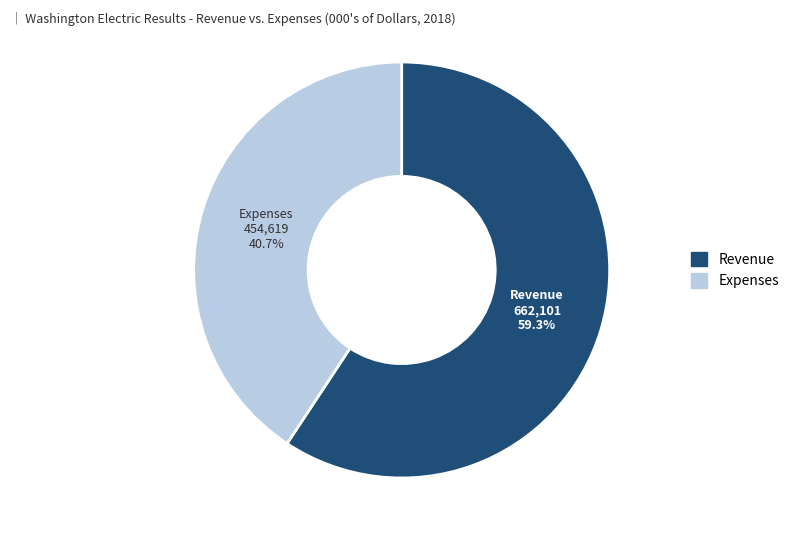

Does any single category account for the majority?

Yes